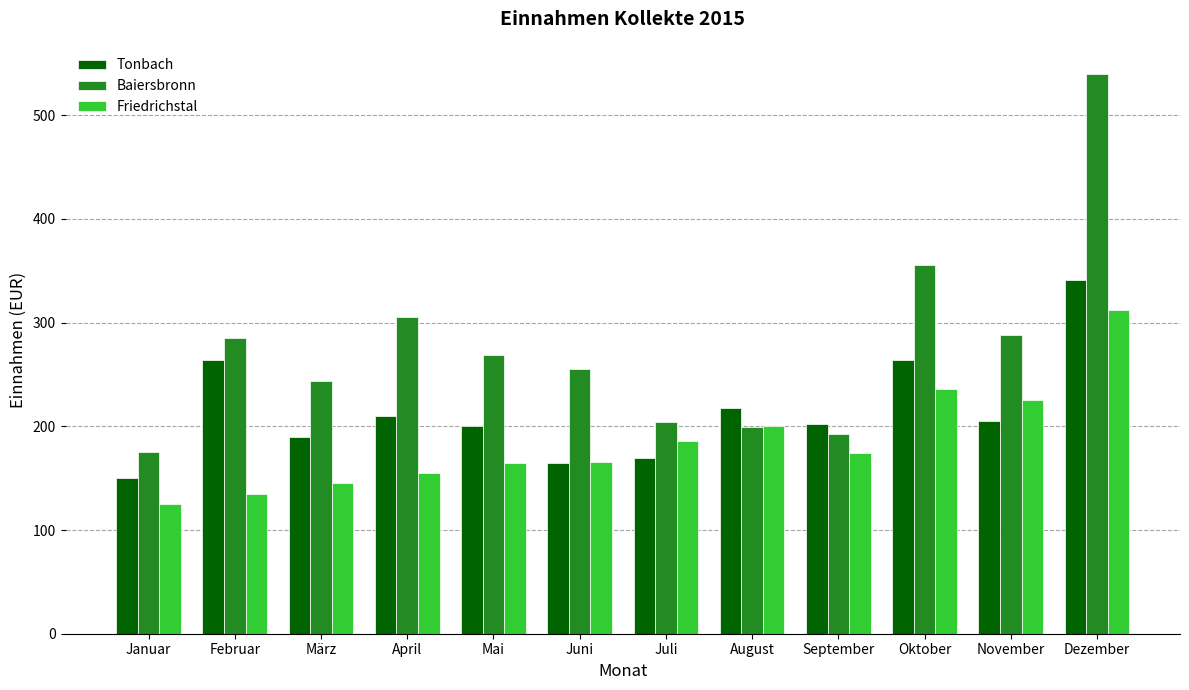

How many series are shown in this chart?

3